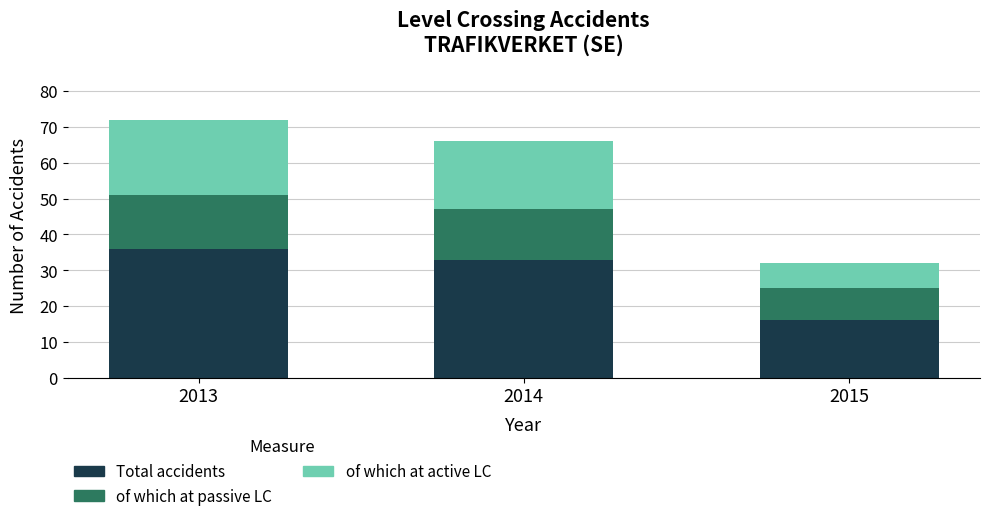

What is the average value of the Total accidents series?

28